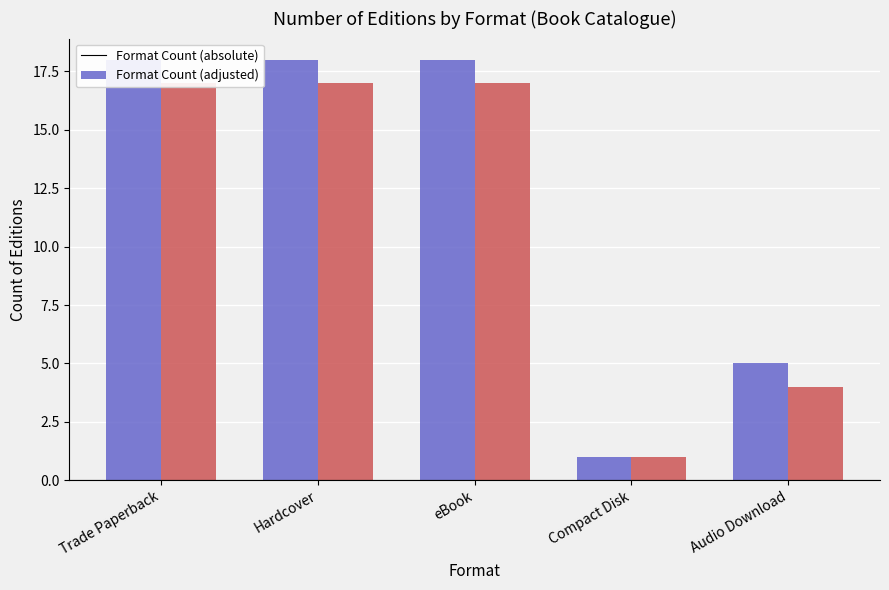

Which series has the widest spread of values?

Format Count (absolute)